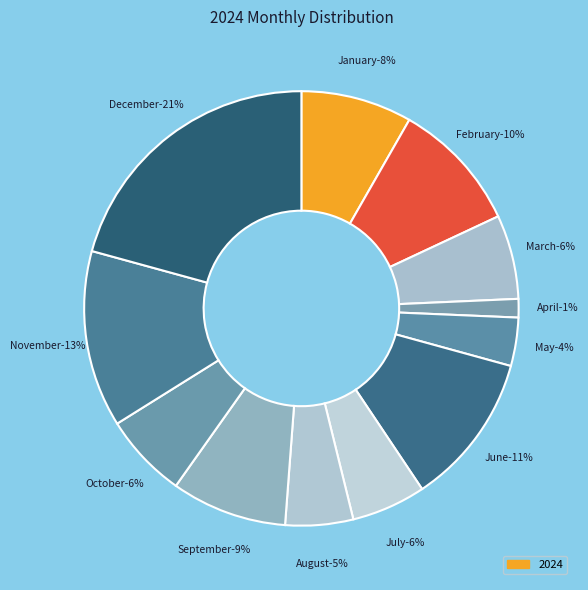

Does June represent more than half of the total?

No